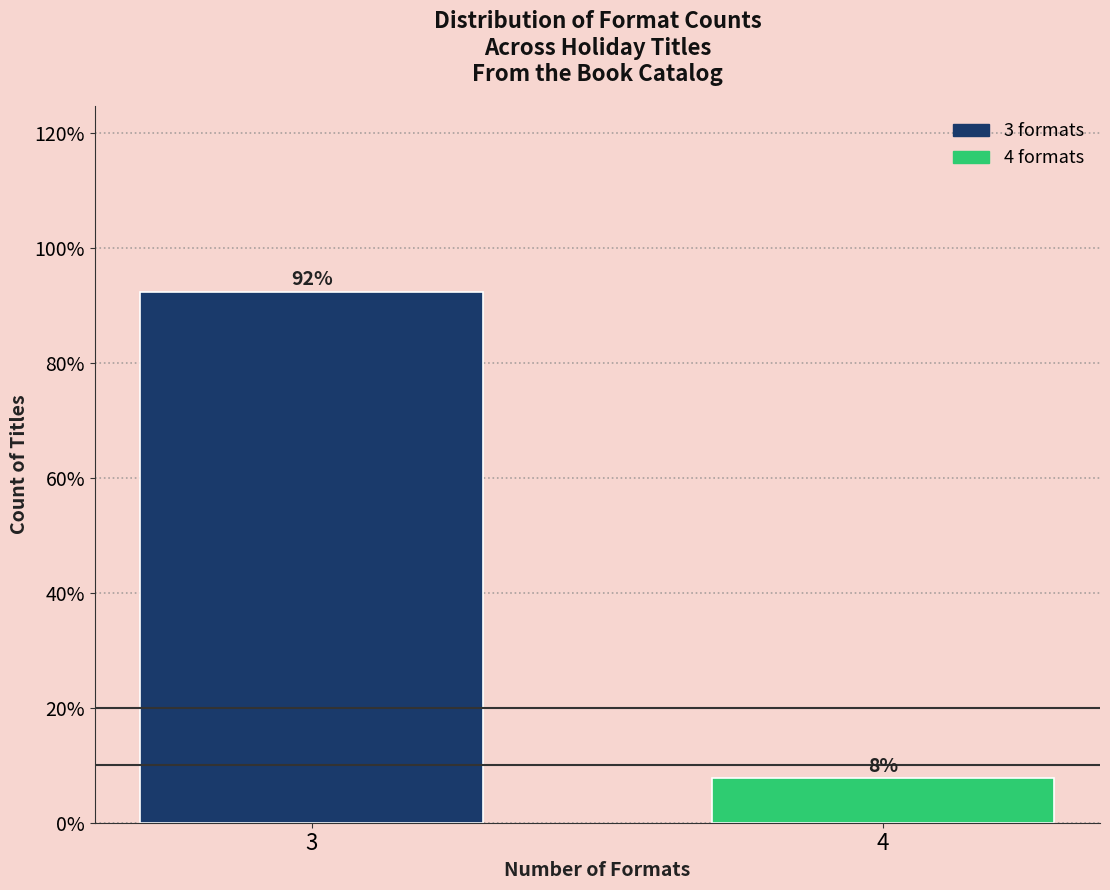

The value at 4 is 7.7. True or false?

True